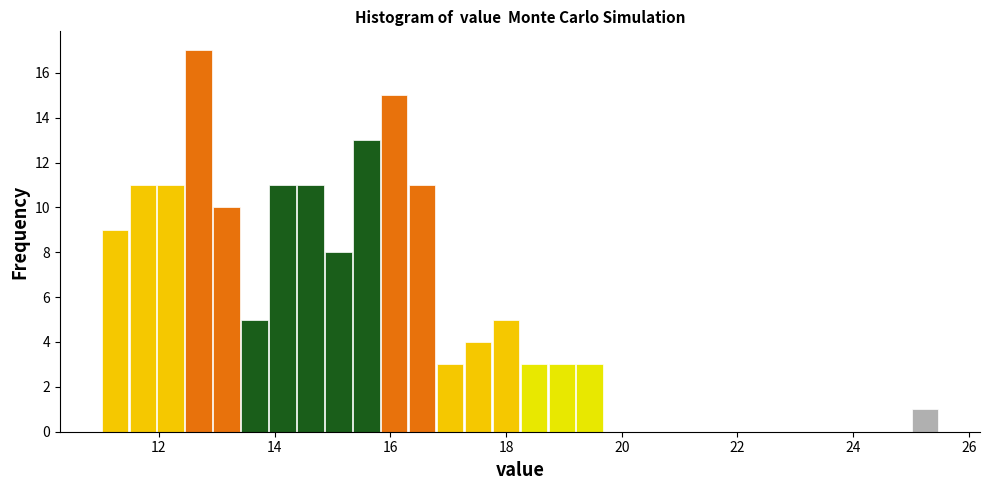

Read against the x-axis, roughly where is the centre of the tallest bar?

12.6